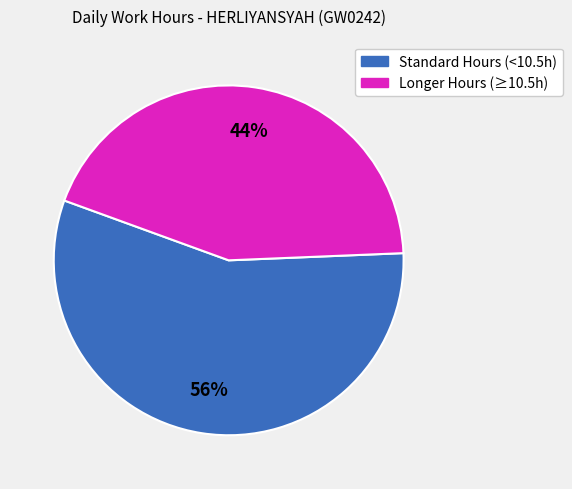

Is there any slice that represents more than half of the pie?

Yes